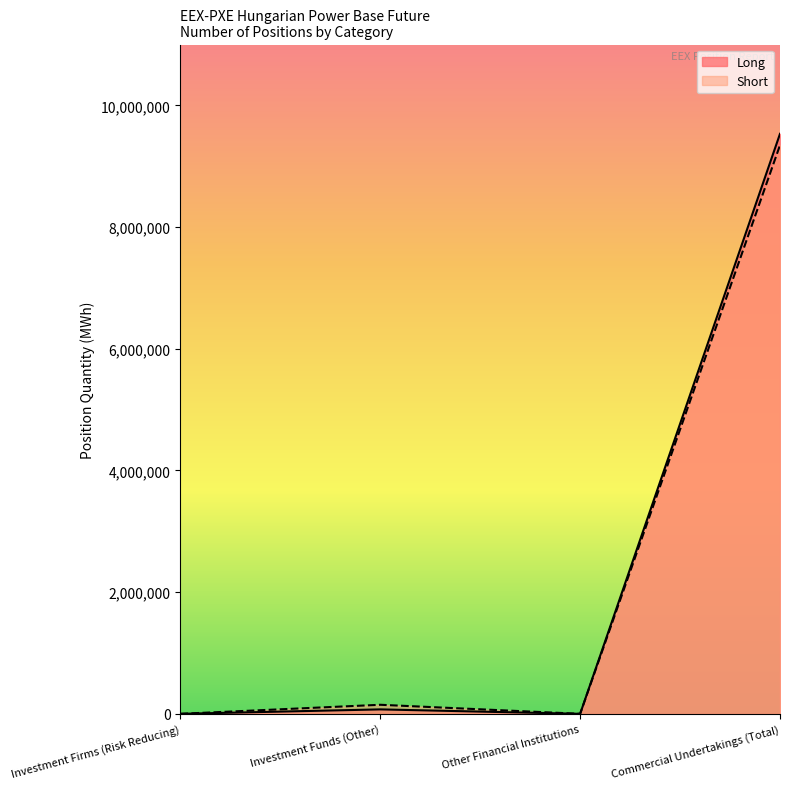

Reading left to right, list all the values displayed in this chart.

Long: Investment Firms (Risk Reducing)=0	Investment Funds (Other)=72897	Other Financial Institutions=0	Commercial Undertakings (Total)=9532539
Short: Investment Firms (Risk Reducing)=0	Investment Funds (Other)=148776	Other Financial Institutions=0	Commercial Undertakings (Total)=9345646